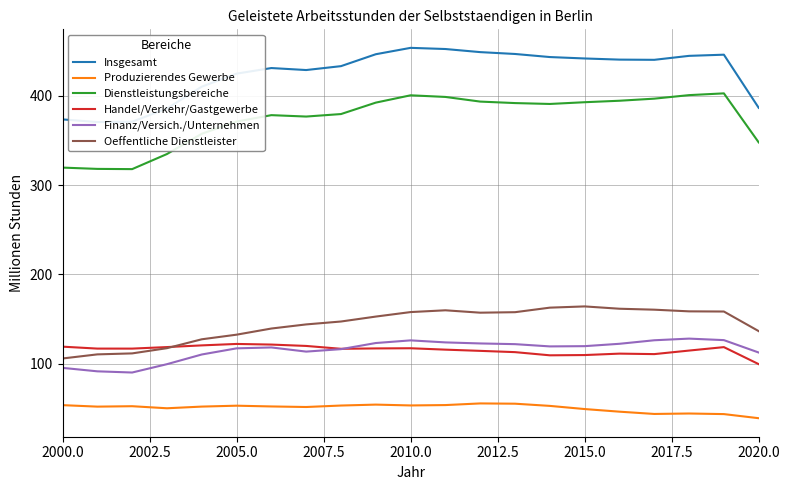

True or false: Dienstleistungsbereiche and Handel/Verkehr/Gastgewerbe cross at least once.

False